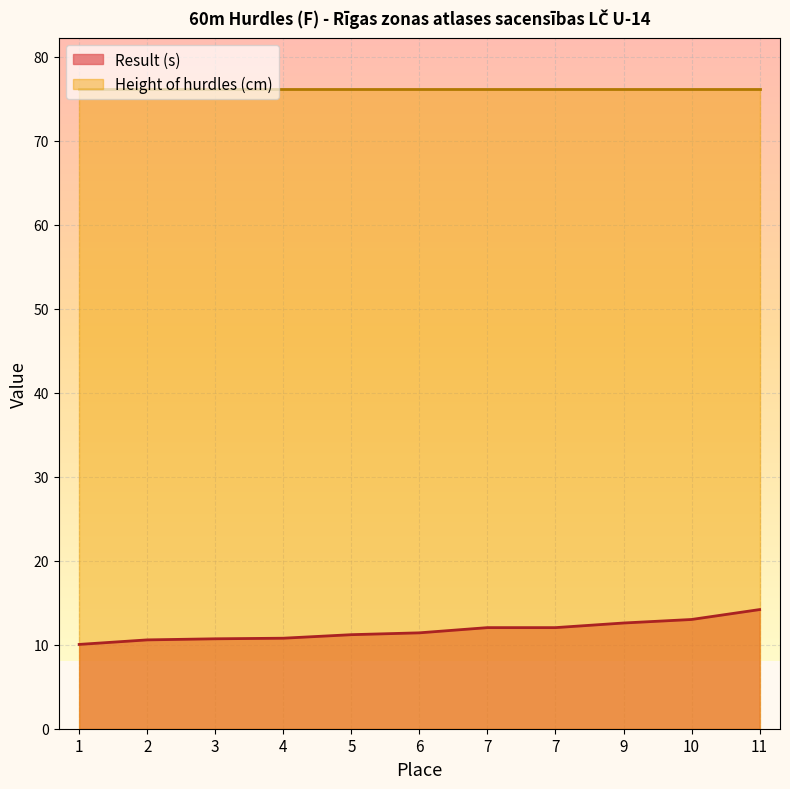

Does the chart display data point markers on the line(s)?

No